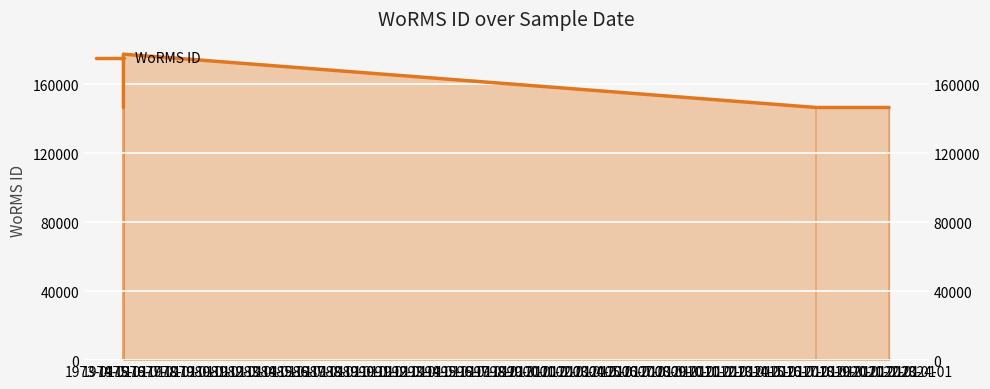

Where does the data first go above 146565?

1975-01